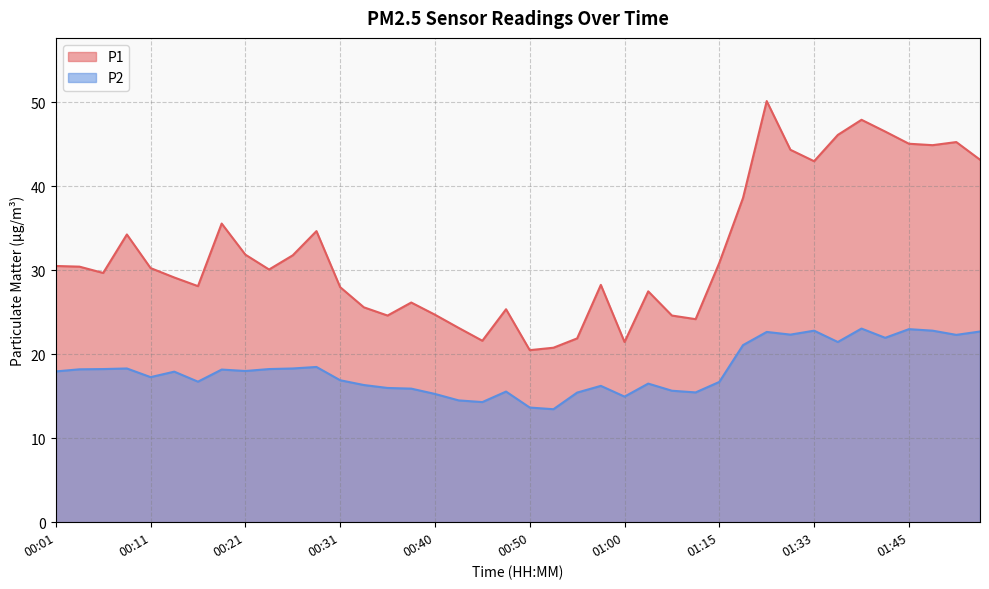

What is the label of the 21st point from the left?

00:50